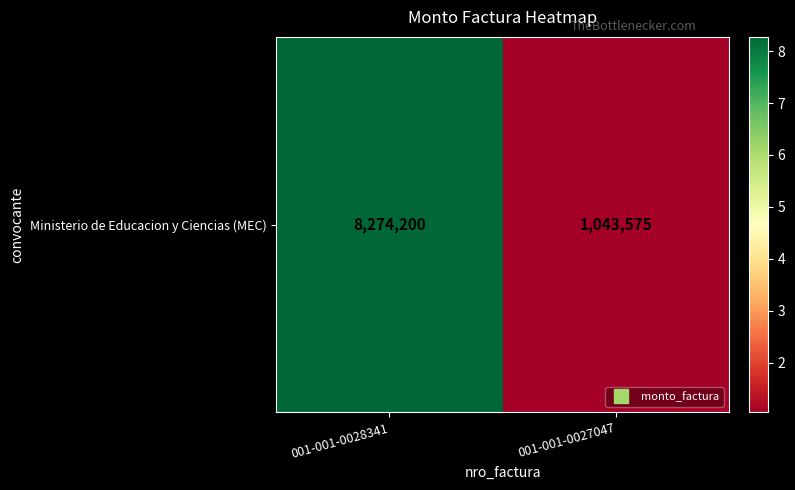

What is the smallest value displayed?

1043575